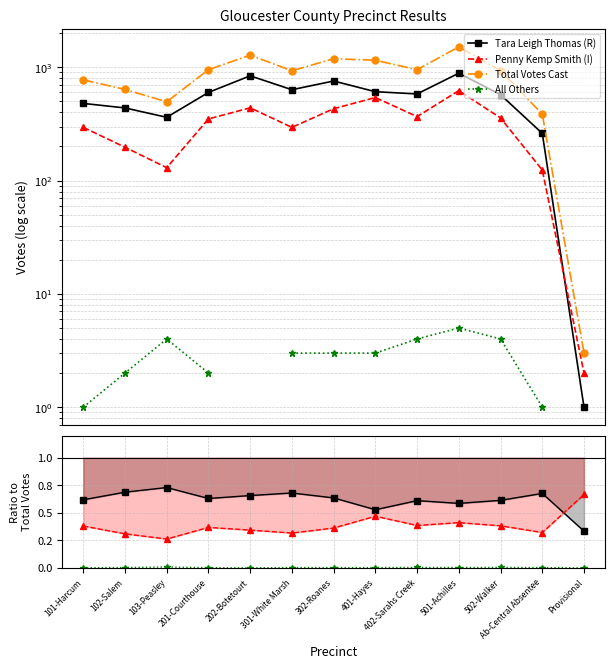

True or false: All Others and Tara Leigh Thomas (R) intersect in this chart.

False